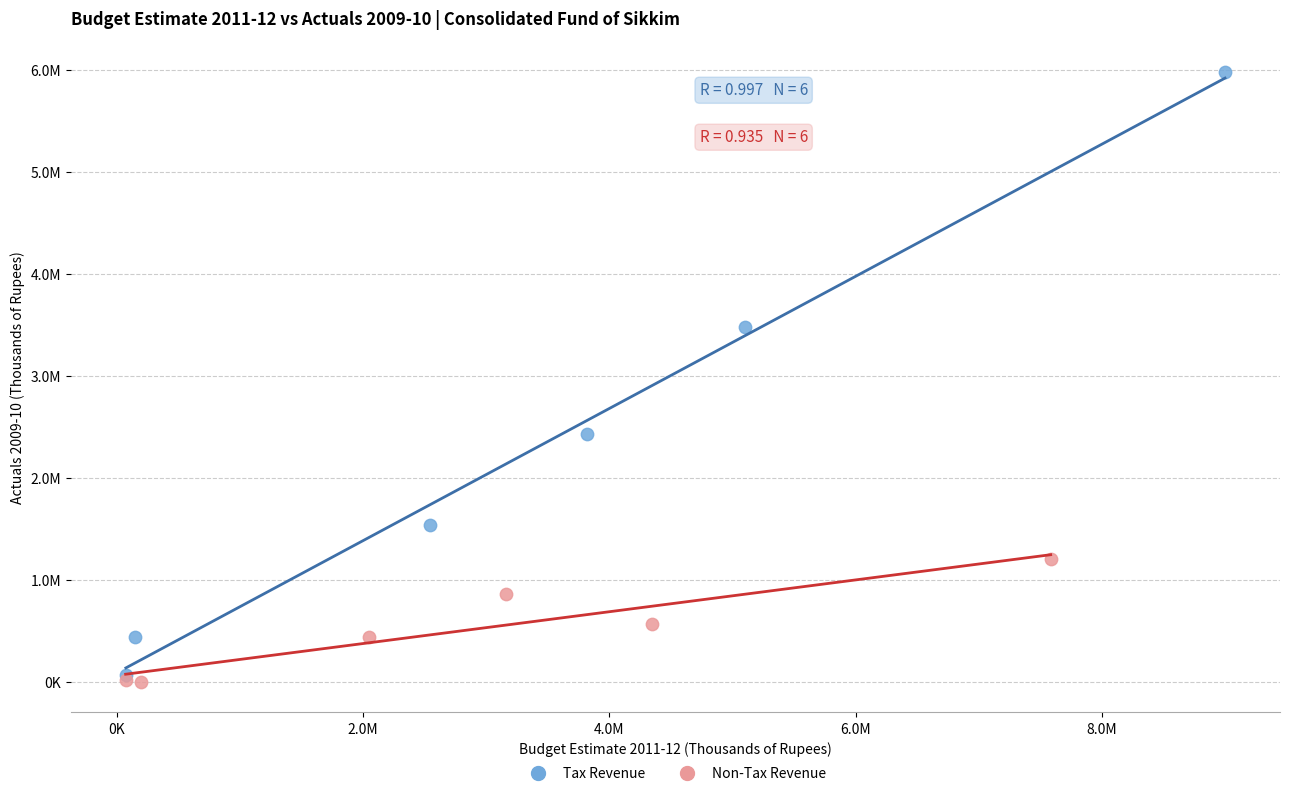

What are all the series names shown in the legend?

Tax Revenue, Non-Tax Revenue